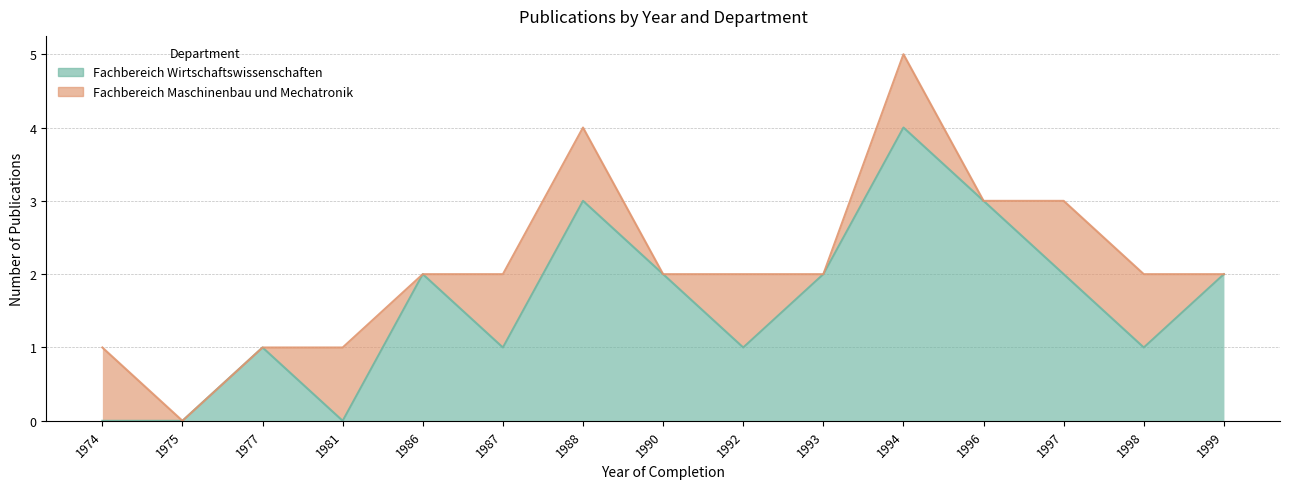

Count the number of values greater than 2.

3